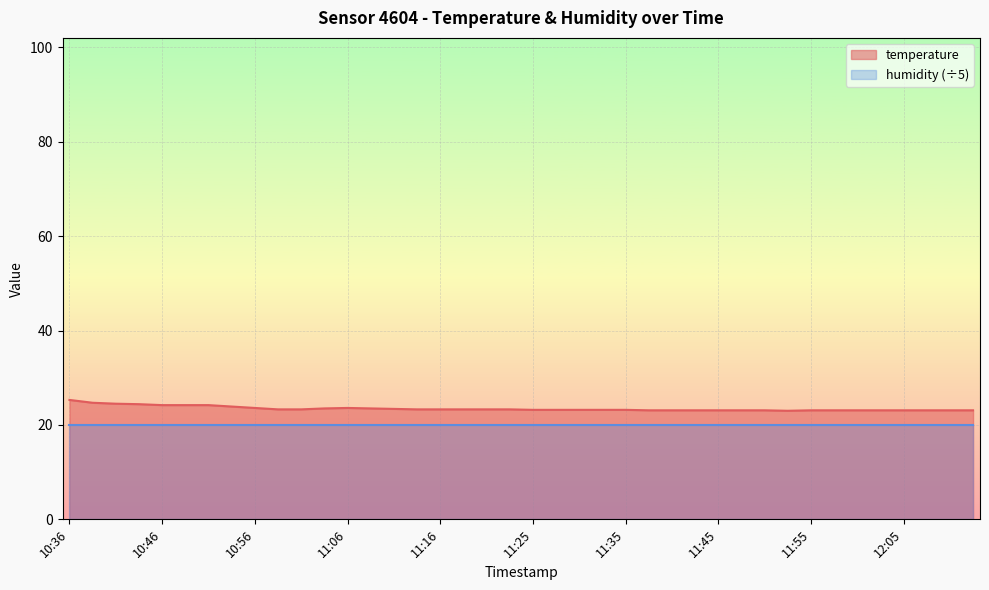

Does the chart display data point markers on the line(s)?

No